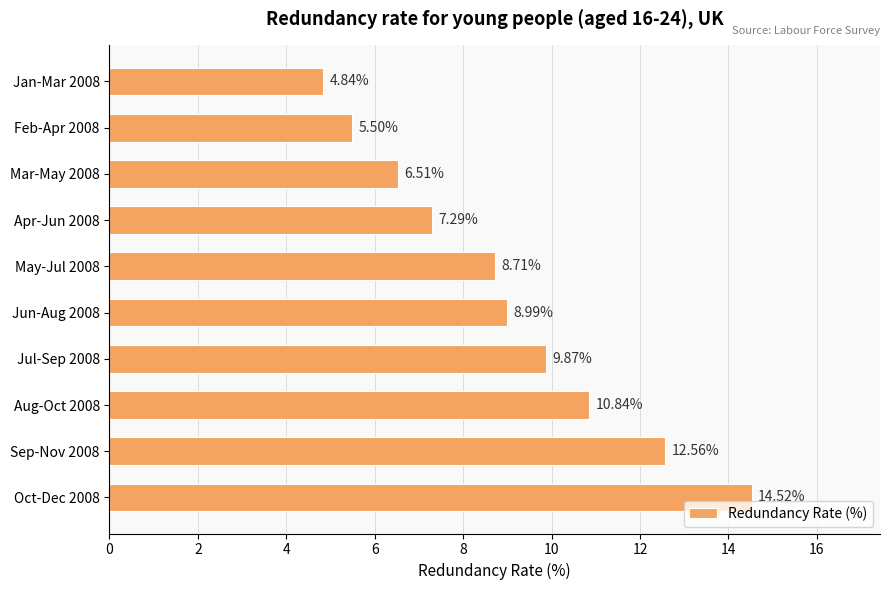

Rank the categories by value from lowest to highest.

Jan-Mar 2008, Feb-Apr 2008, Mar-May 2008, Apr-Jun 2008, May-Jul 2008, Jun-Aug 2008, Jul-Sep 2008, Aug-Oct 2008, Sep-Nov 2008, Oct-Dec 2008